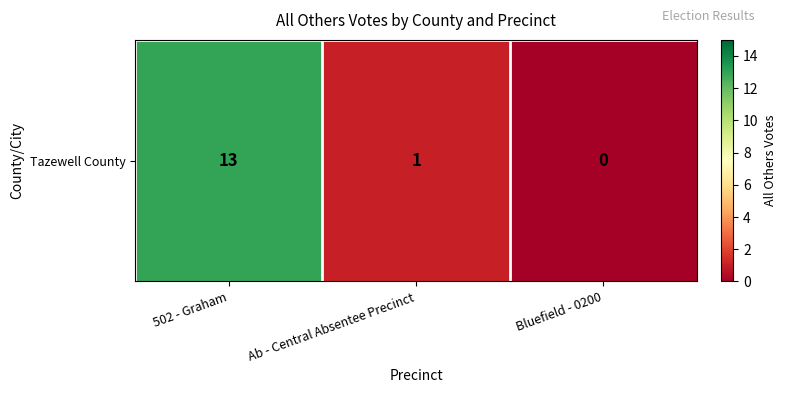

At which category does the chart reach its peak across all series?

502 - Graham